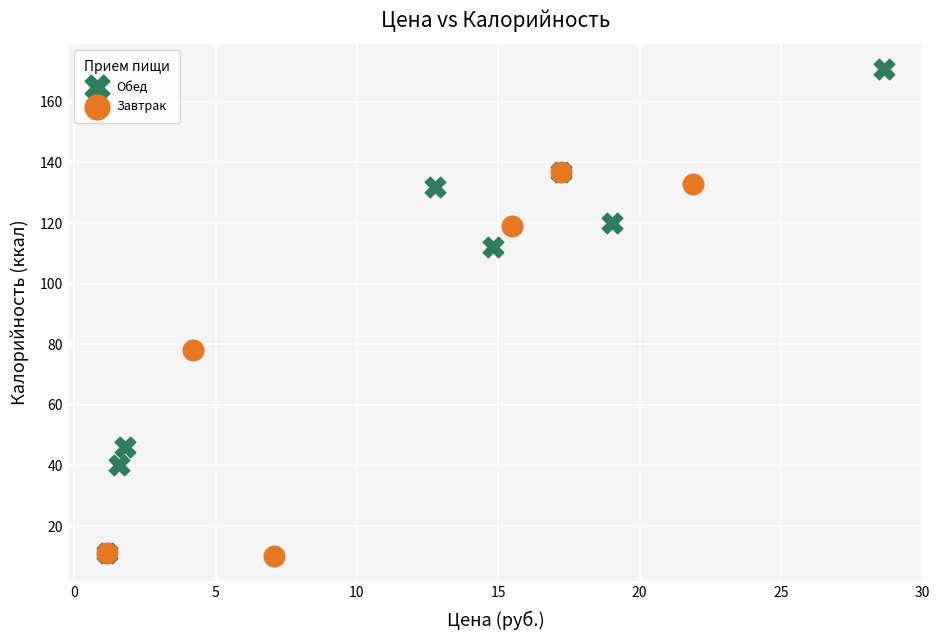

Which series has the widest spread of Y values?

Обед